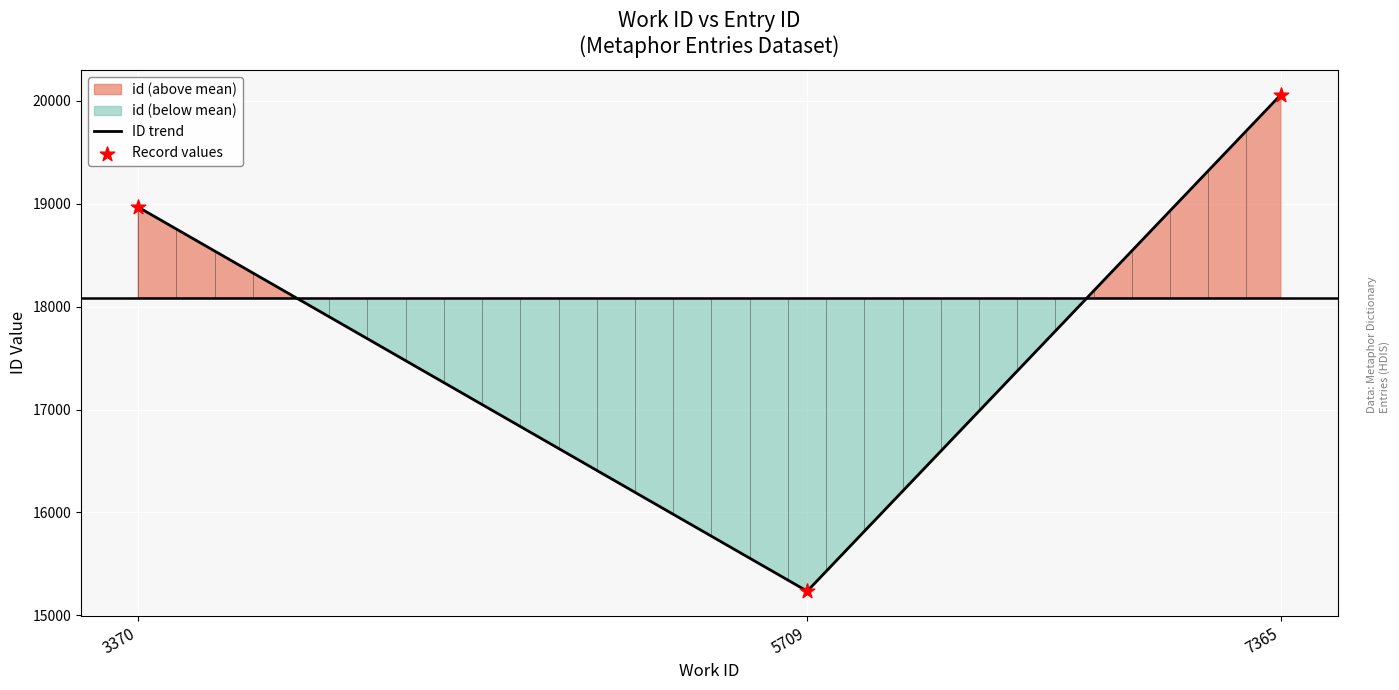

What is the change in value from 3370 to 7365?

+1093